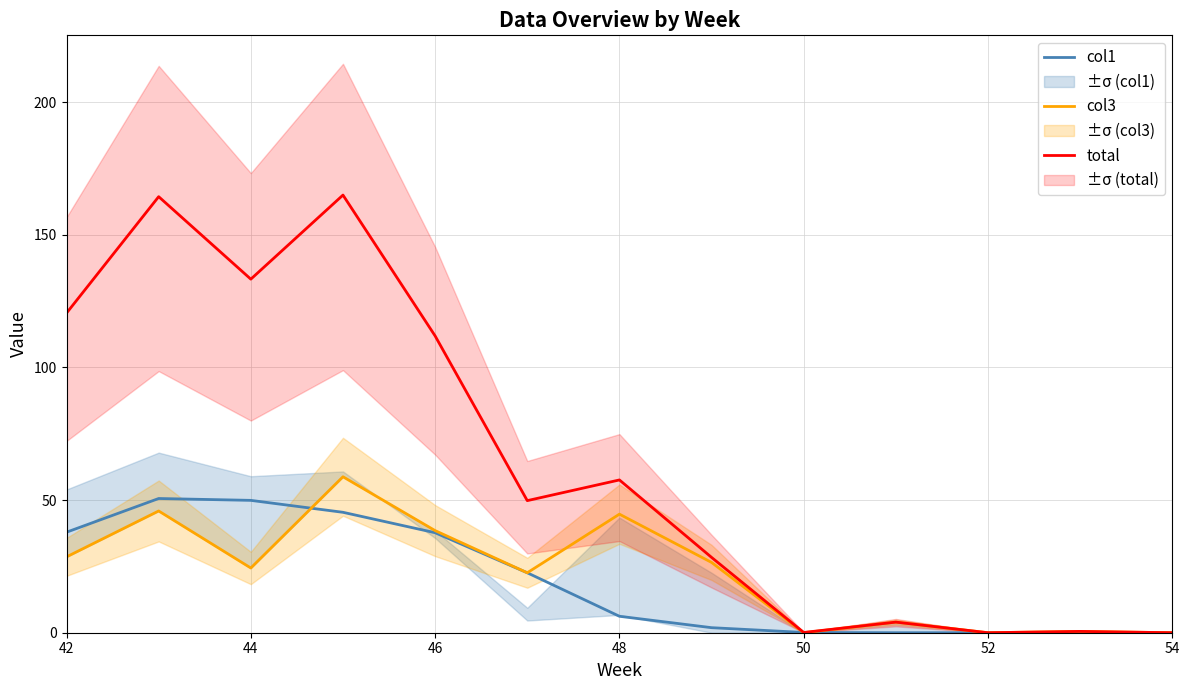

How many lines are shown in the chart?

3